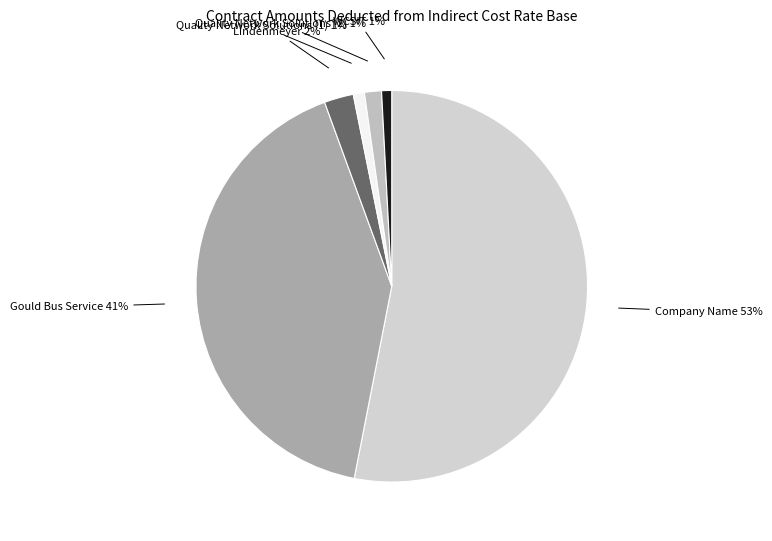

What is the majority slice?

Company Name